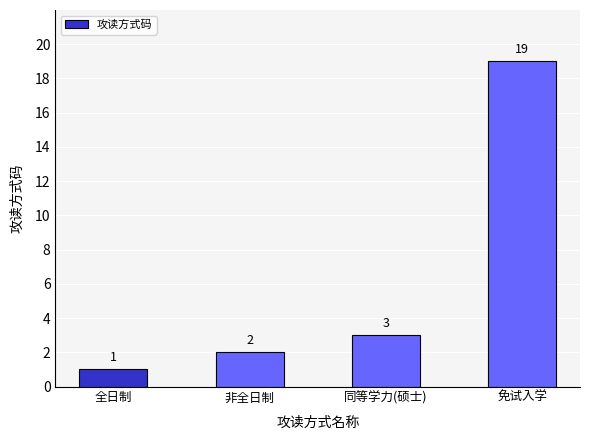

Reading left to right, extract all data points from this chart.

全日制=1	非全日制=2	同等学力(硕士)=3	免试入学=19